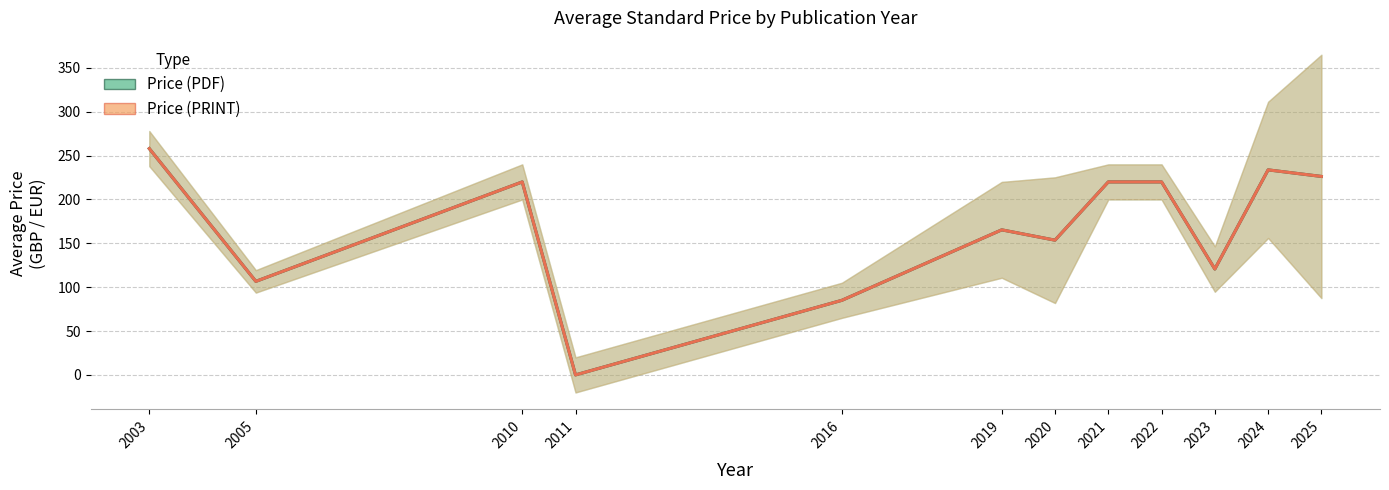

Is it true that Price (PDF) equals 85.0 at 2016?

True